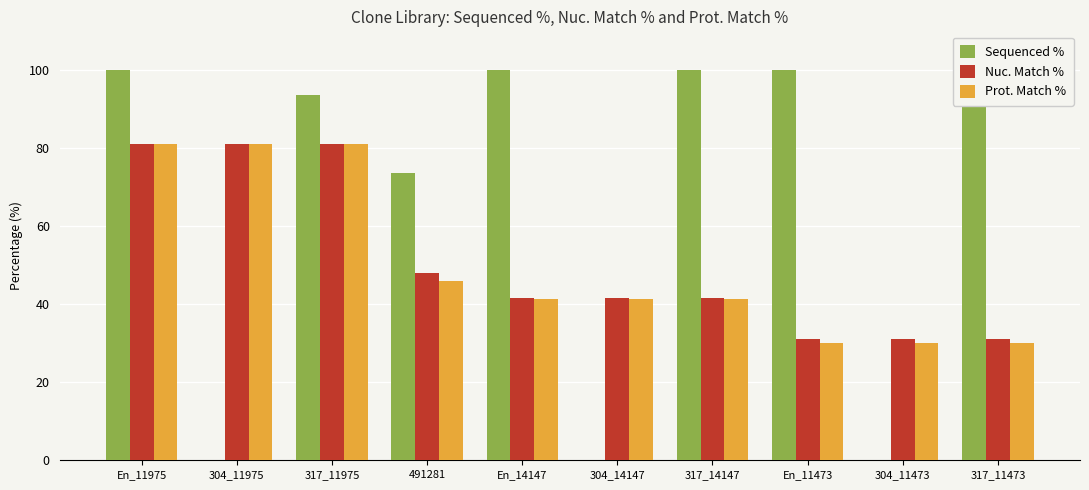

What is the sum of all Nuc. Match % values?

509.6